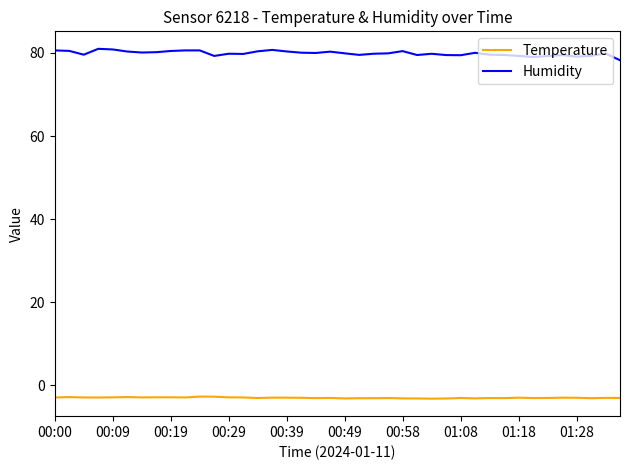

True or false: Humidity and Temperature cross at least once.

False